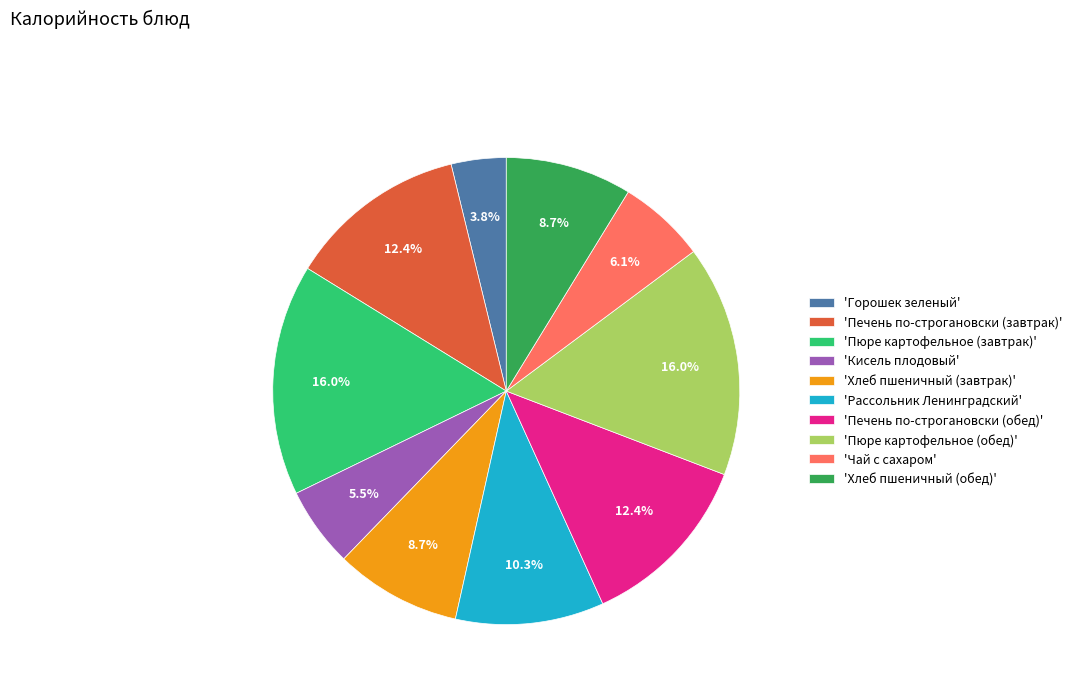

Between 'Хлеб пшеничный (завтрак)' and 'Пюре картофельное (завтрак)', which is larger?

'Пюре картофельное (завтрак)'